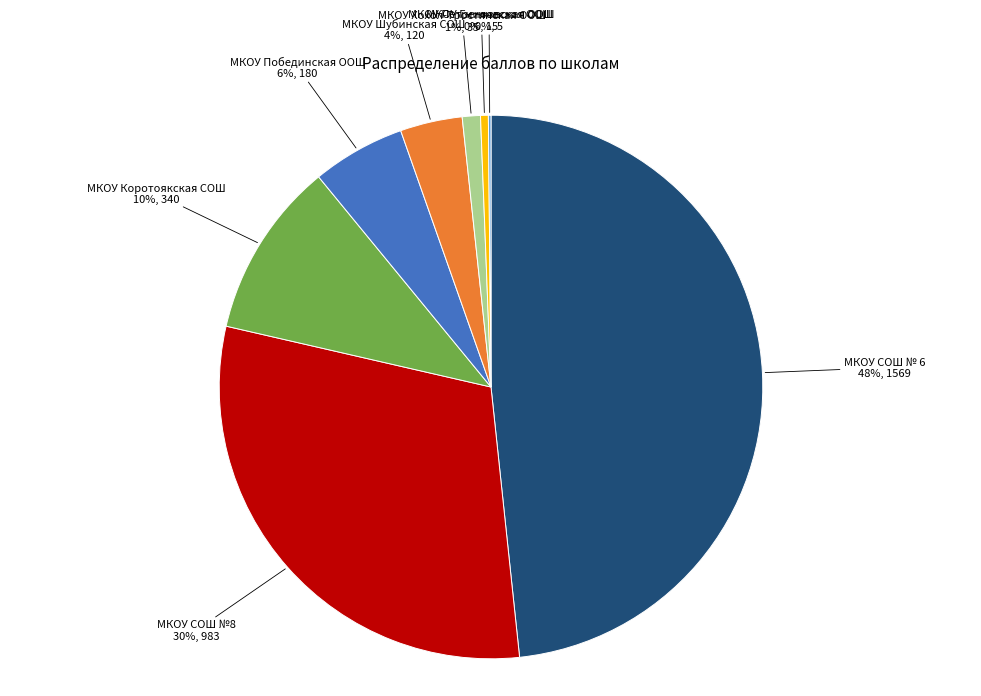

True or false: МКОУ Петренковская ООШ 0%, 15 accounts for 15% of the total.

False